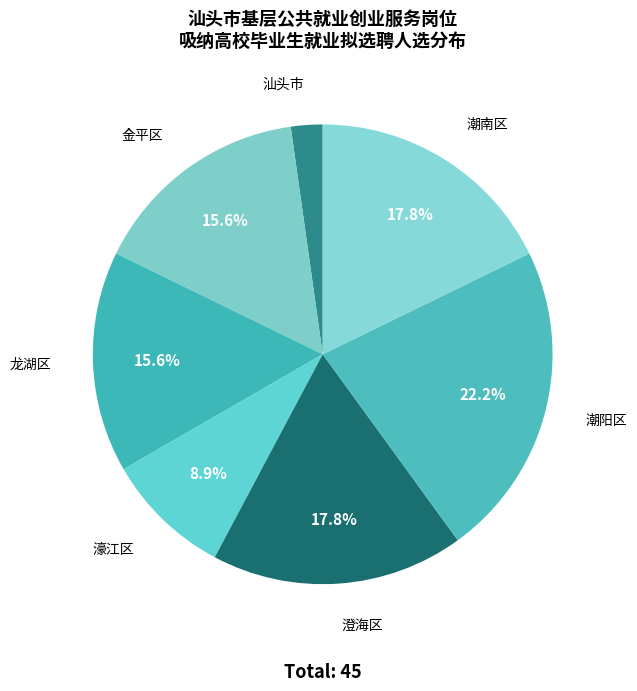

Is the sum of 濠江区 and 汕头市 greater than half?

No